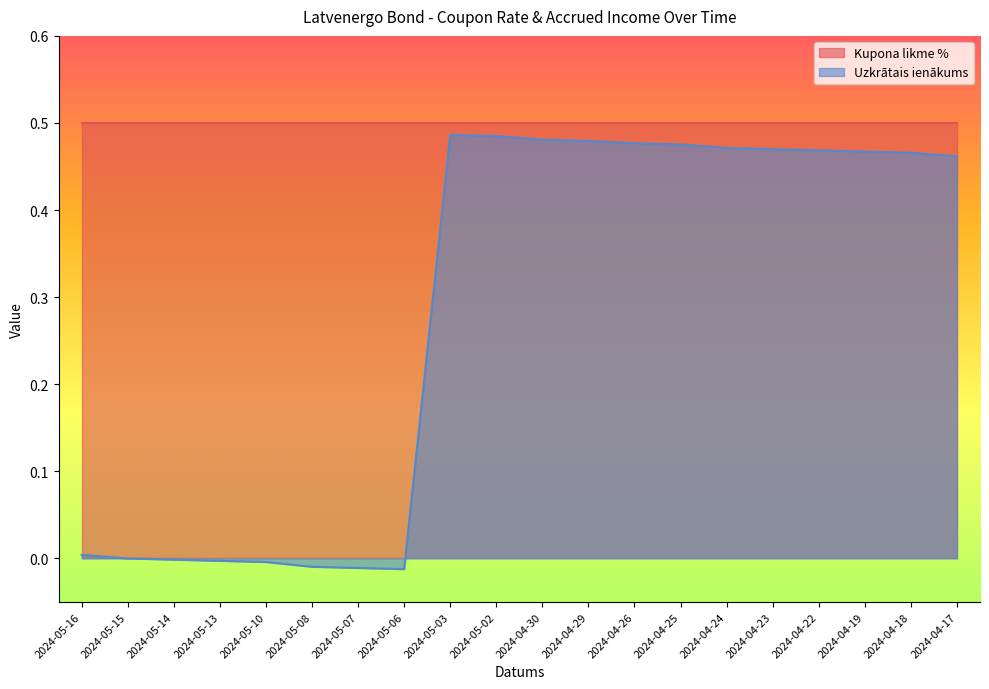

At which label does the data first exceed 0?

2024-05-16